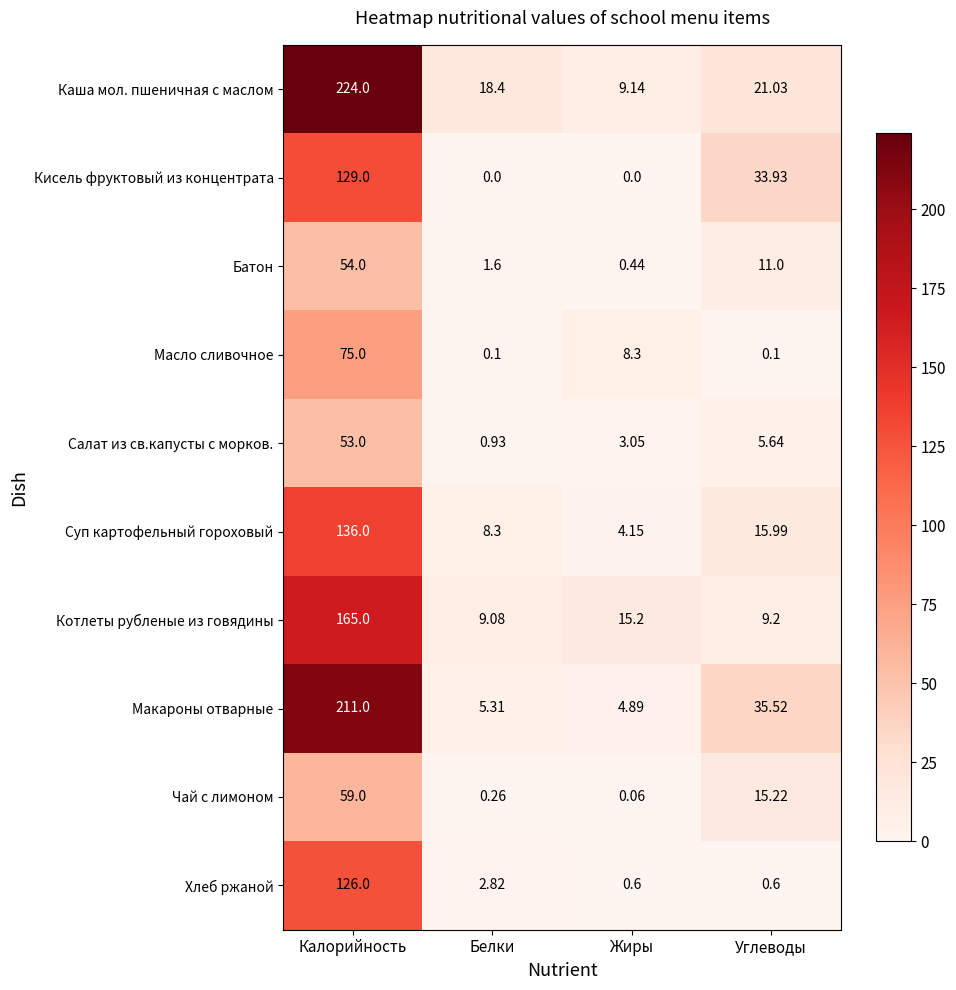

What is the total value across all series at Жиры?

45.8